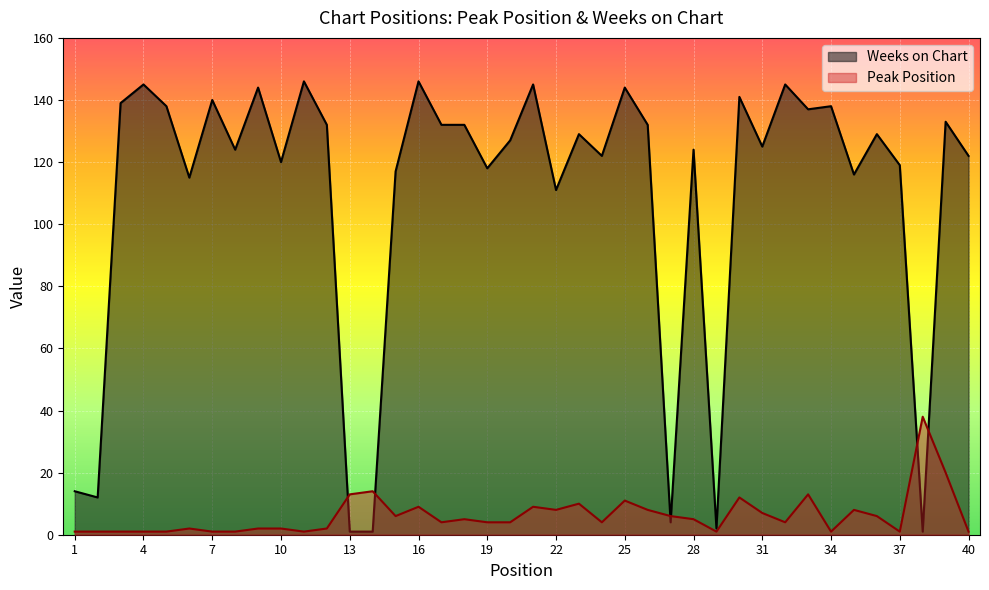

What value does the Weeks on Chart series have at 17?

132